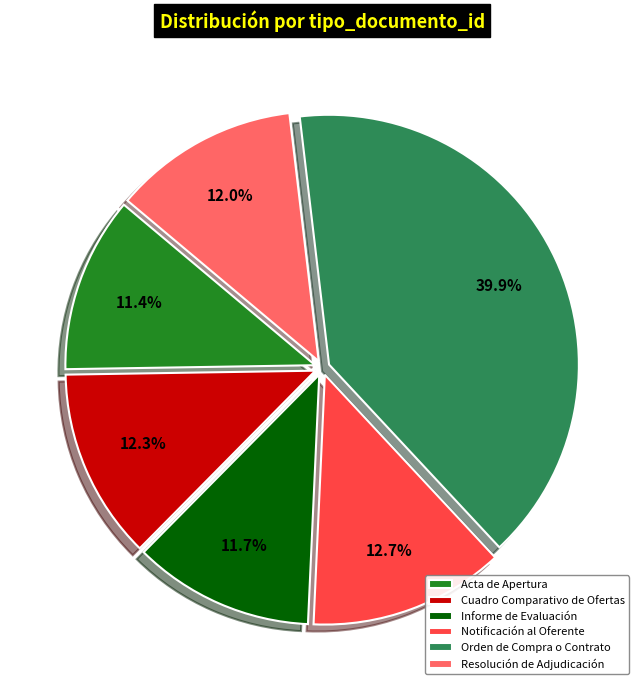

What is the ratio of the value at Notificación al Oferente to the value at Orden de Compra o Contrato?

0.3